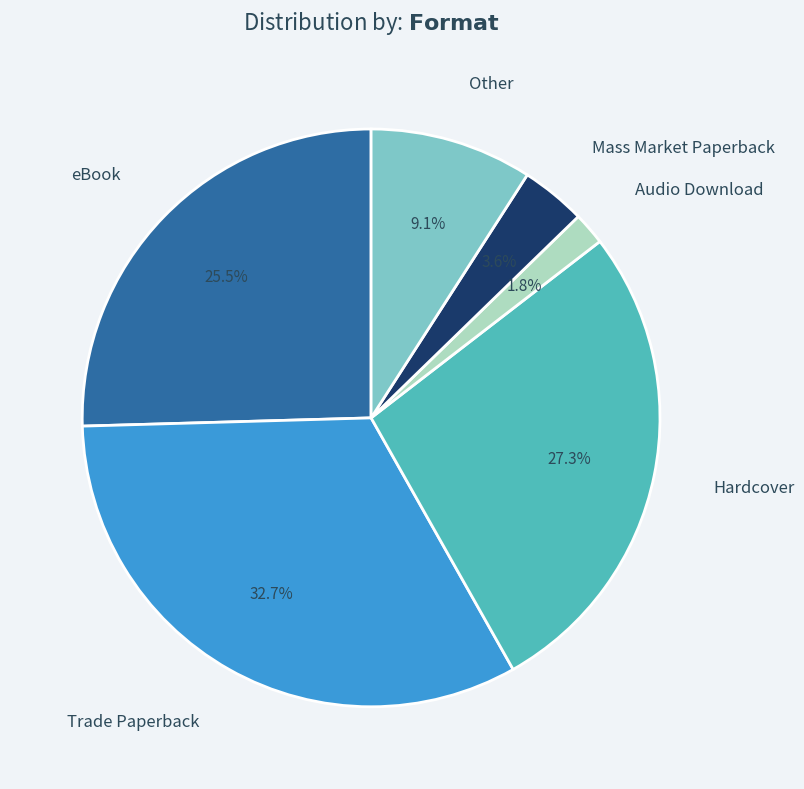

Does any single category account for the majority?

No